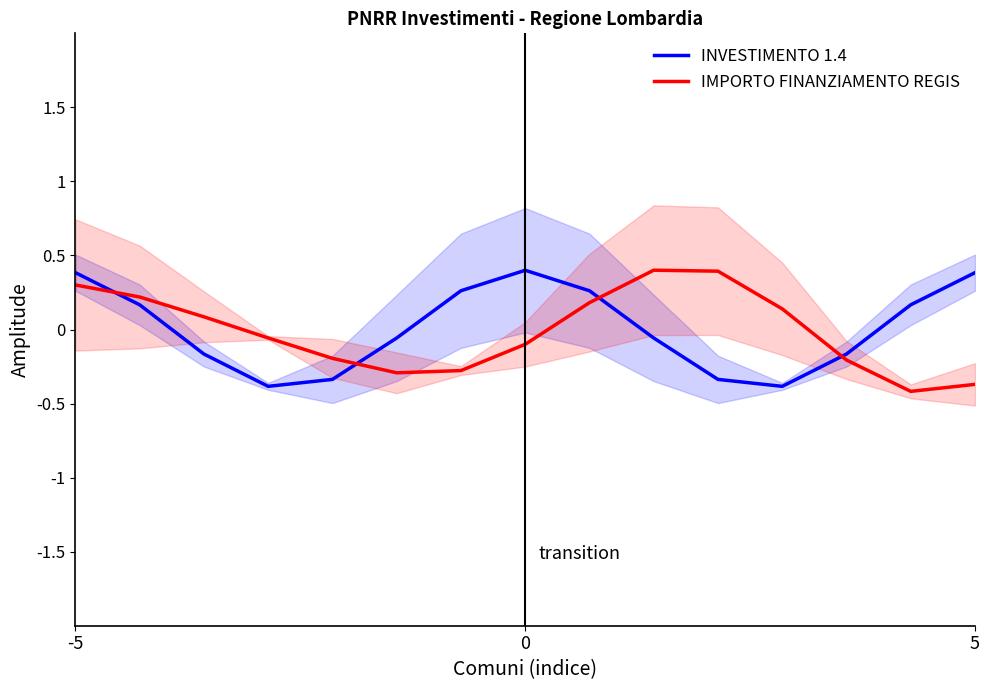

At which label does IMPORTO FINANZIAMENTO REGIS reach its minimum?

13